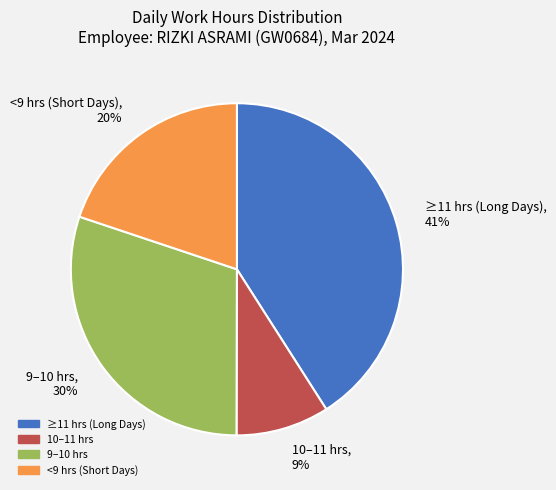

What is the smallest slice in the pie chart?

10–11 hrs, 9%